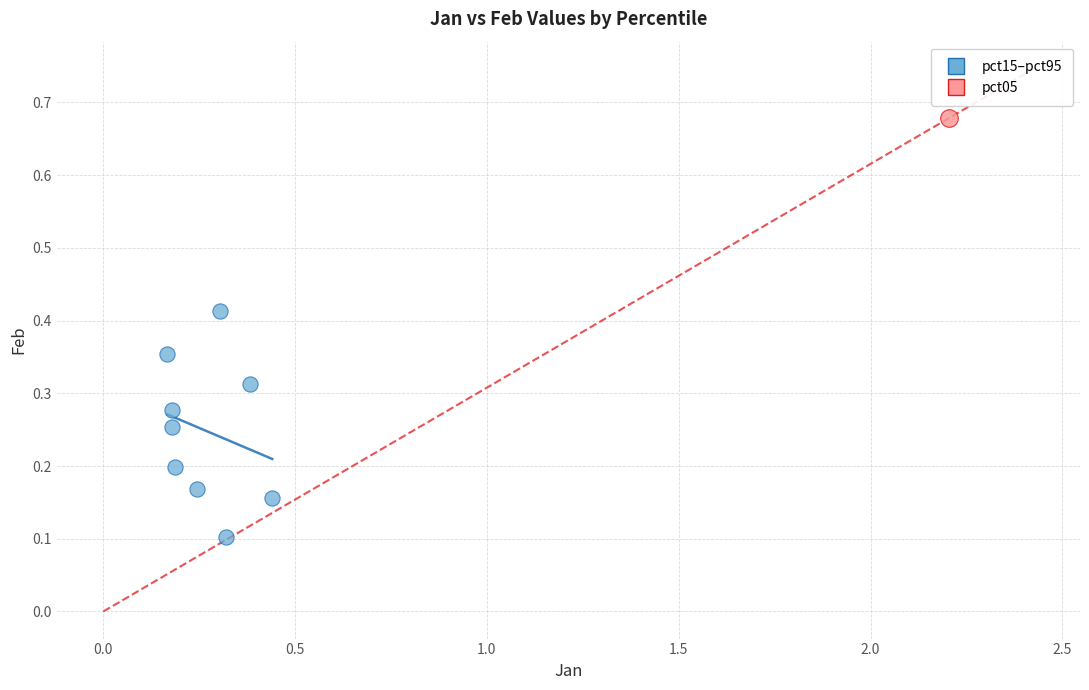

What are all the series names shown in the legend?

pct15–pct95, pct05